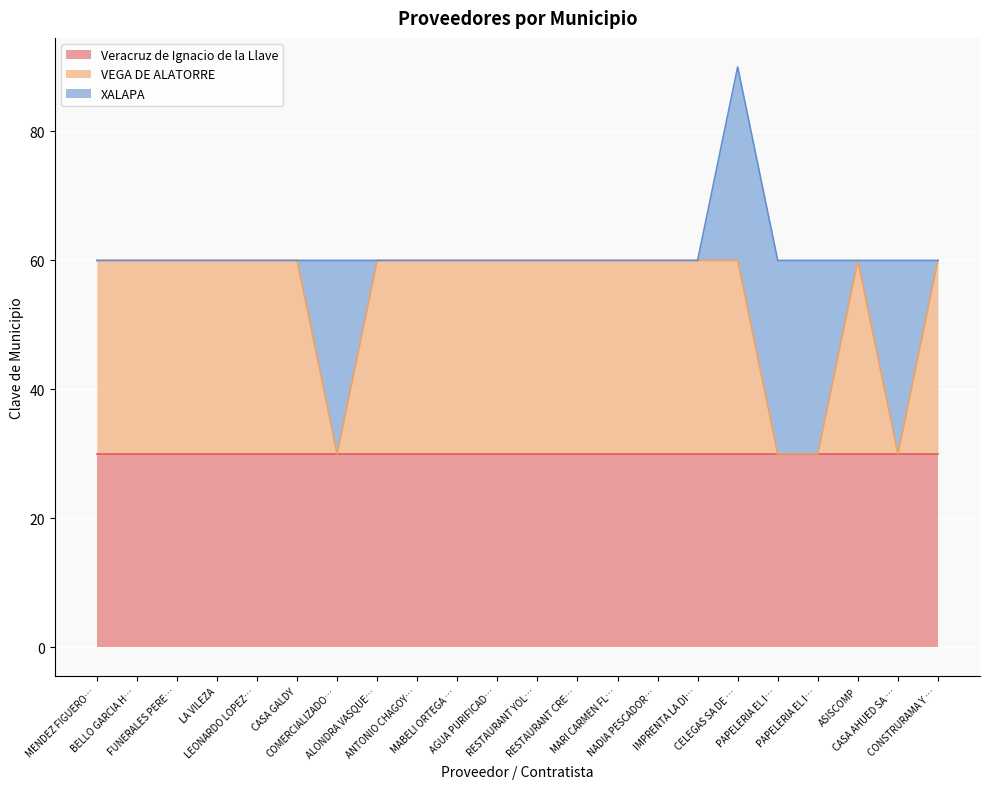

What are all the series names shown in the legend?

Veracruz de Ignacio de la Llave, VEGA DE ALATORRE, XALAPA